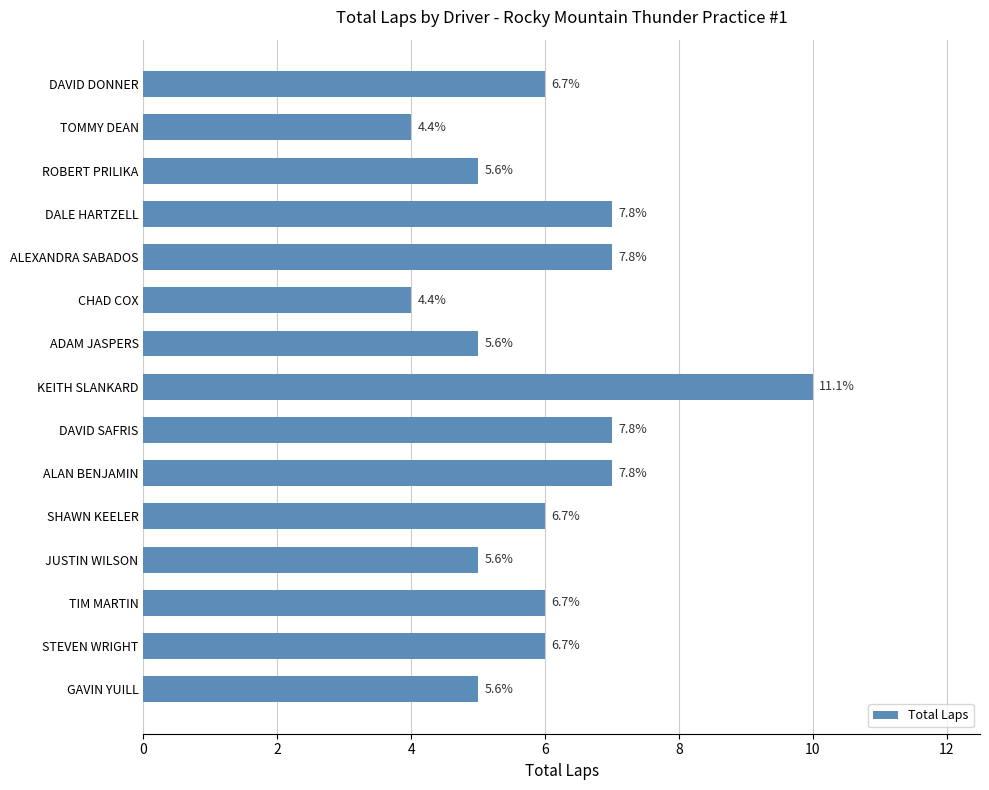

How many bars are there in total?

15